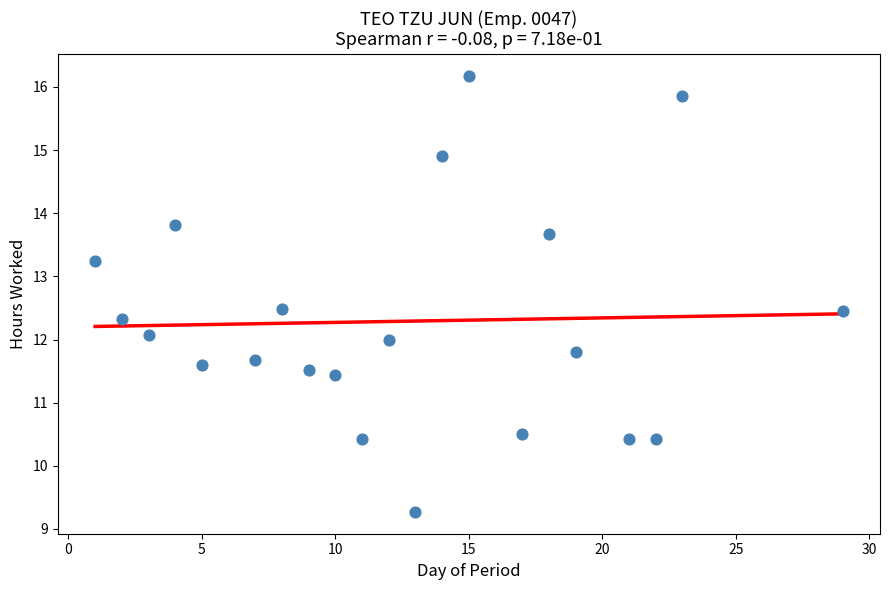

What is the range of X values (max minus min)?

28.0